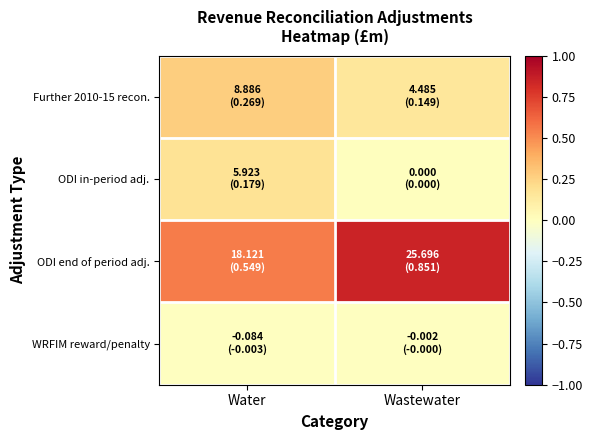

Which series has the largest total across all categories?

ODI end of period adj.